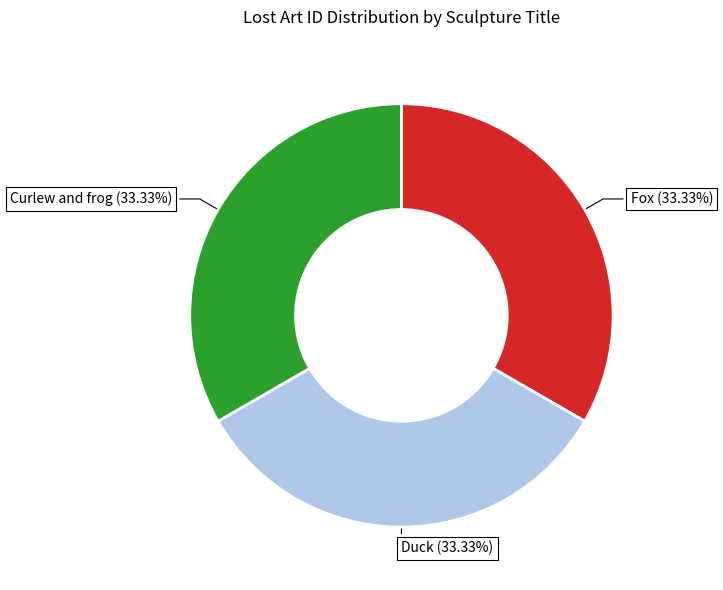

Is there any slice that represents more than half of the pie?

No